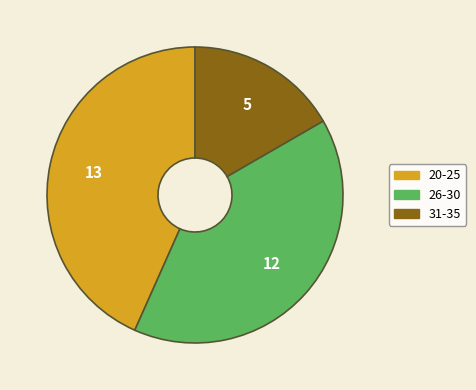

Is there any slice that represents more than half of the pie?

No